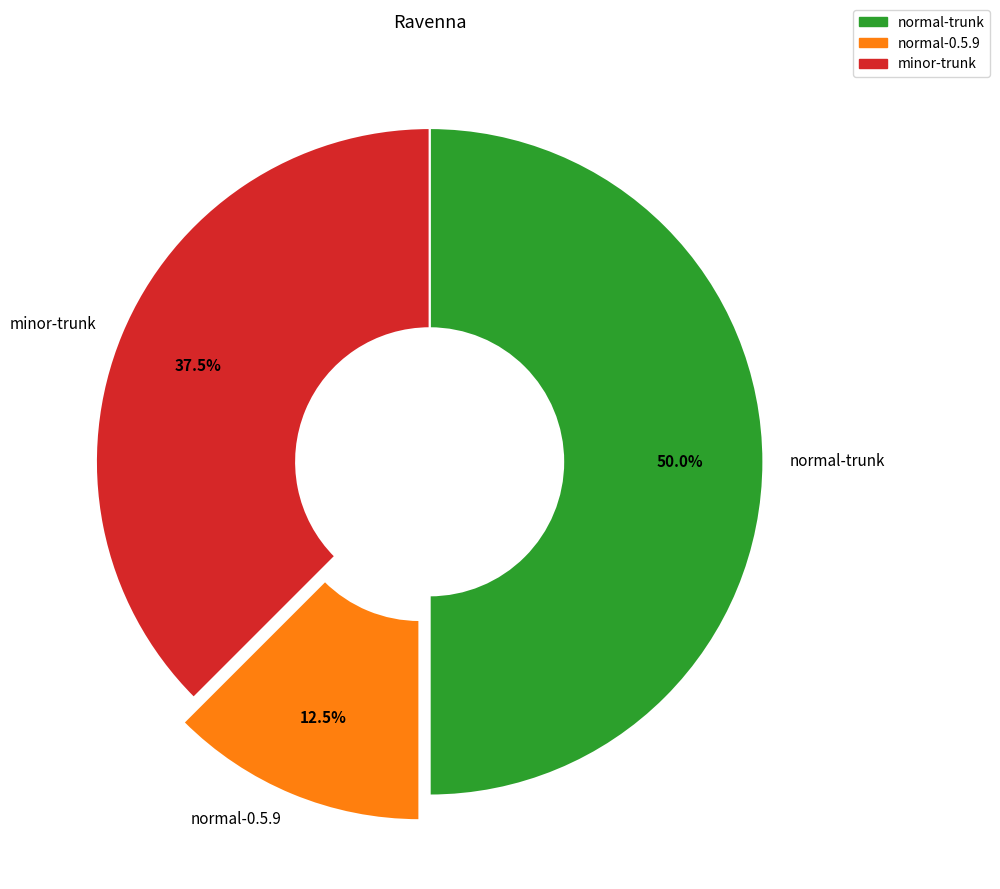

How many segments does this pie chart have?

3